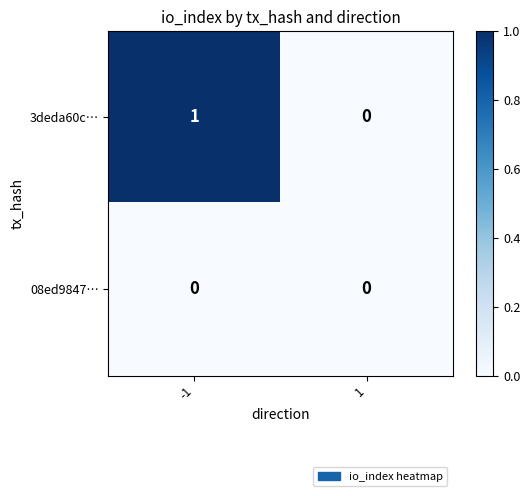

Which series has the widest spread of values?

3deda60c…